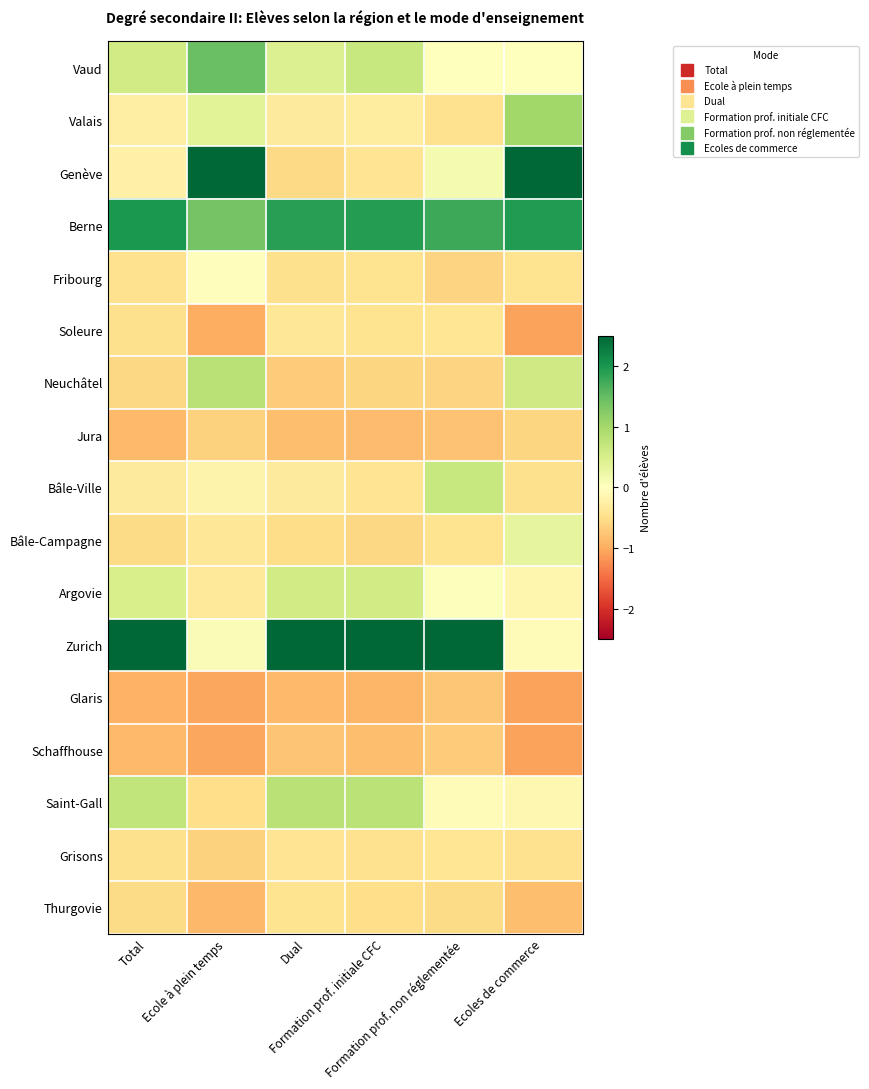

At Formation prof. non réglementée, list the series in order from smallest to largest.

Jura, Glaris, Schaffhouse, Fribourg, Neuchâtel, Thurgovie, Valais, Bâle-Campagne, Soleure, Grisons, Saint-Gall, Vaud, Argovie, Genève, Bâle-Ville, Berne, Zurich